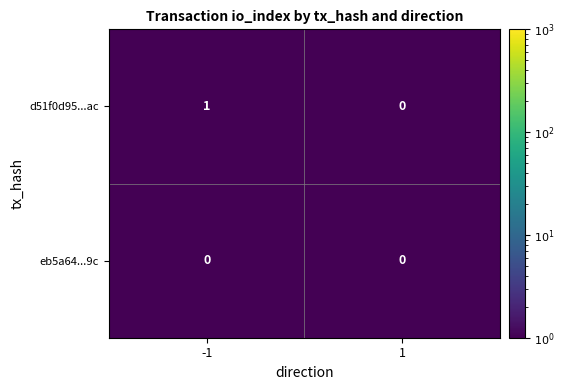

The value of d51f0d95...ac at 1 is 0. True or false?

True